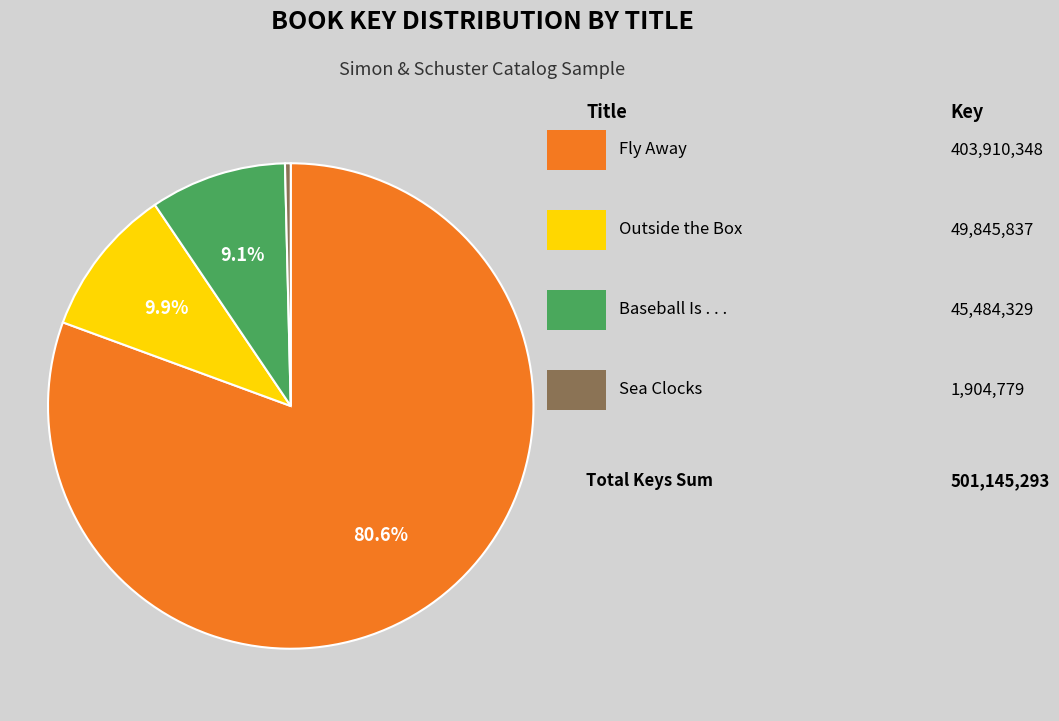

Is there a majority slice in this chart?

Yes